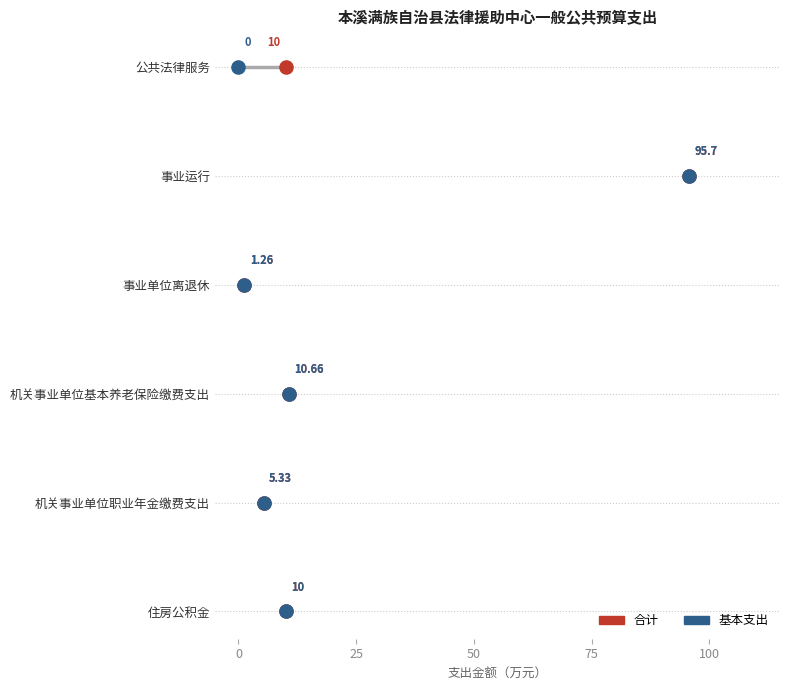

What are all the series names shown in the legend?

合计, 基本支出